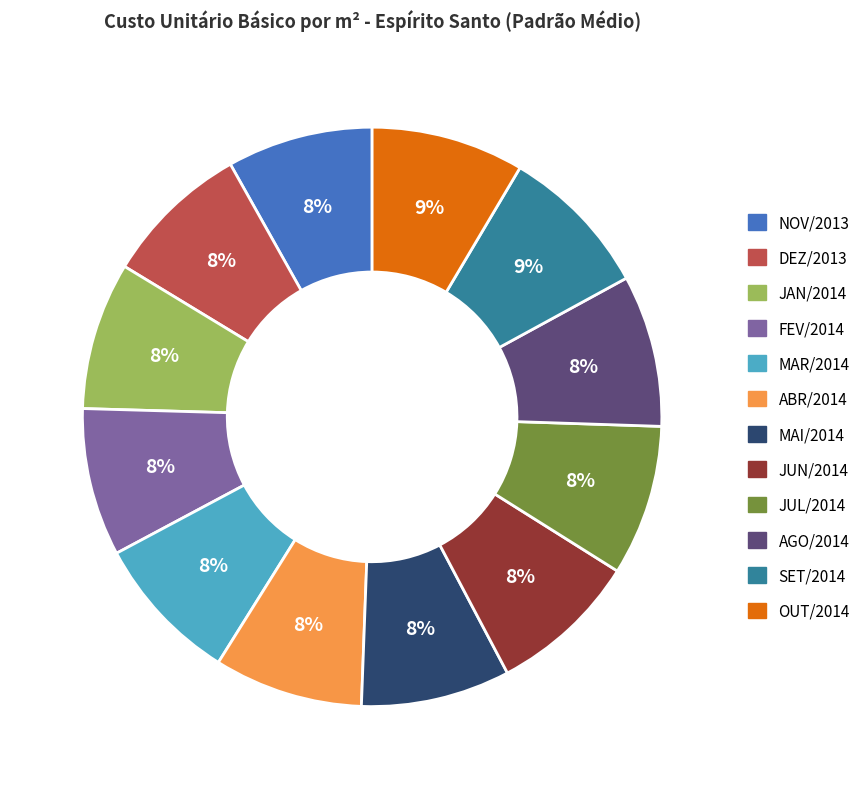

How many slices are in this pie chart?

12